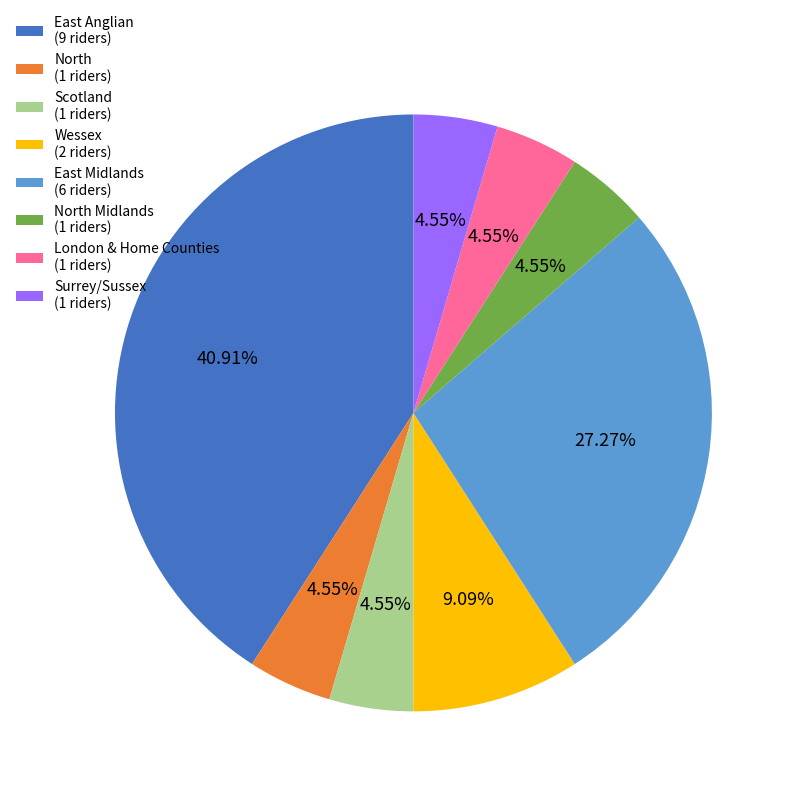

Is there any slice that represents more than half of the pie?

No